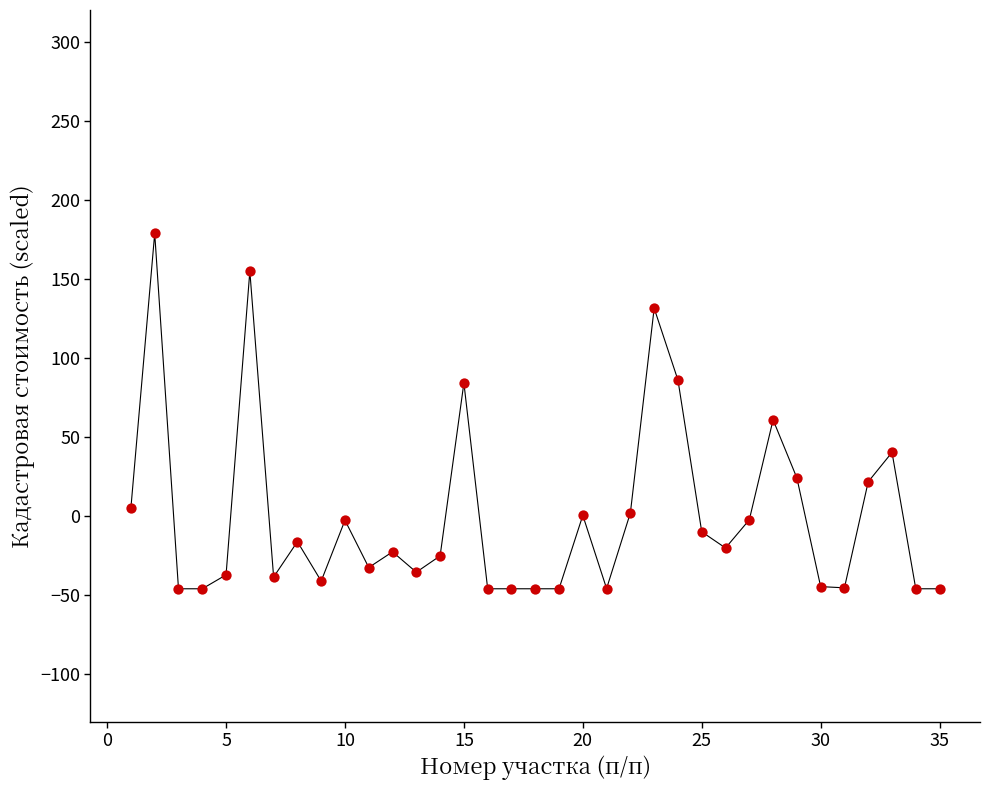

What Y value in the scatter plot is closest to 66?

60.8